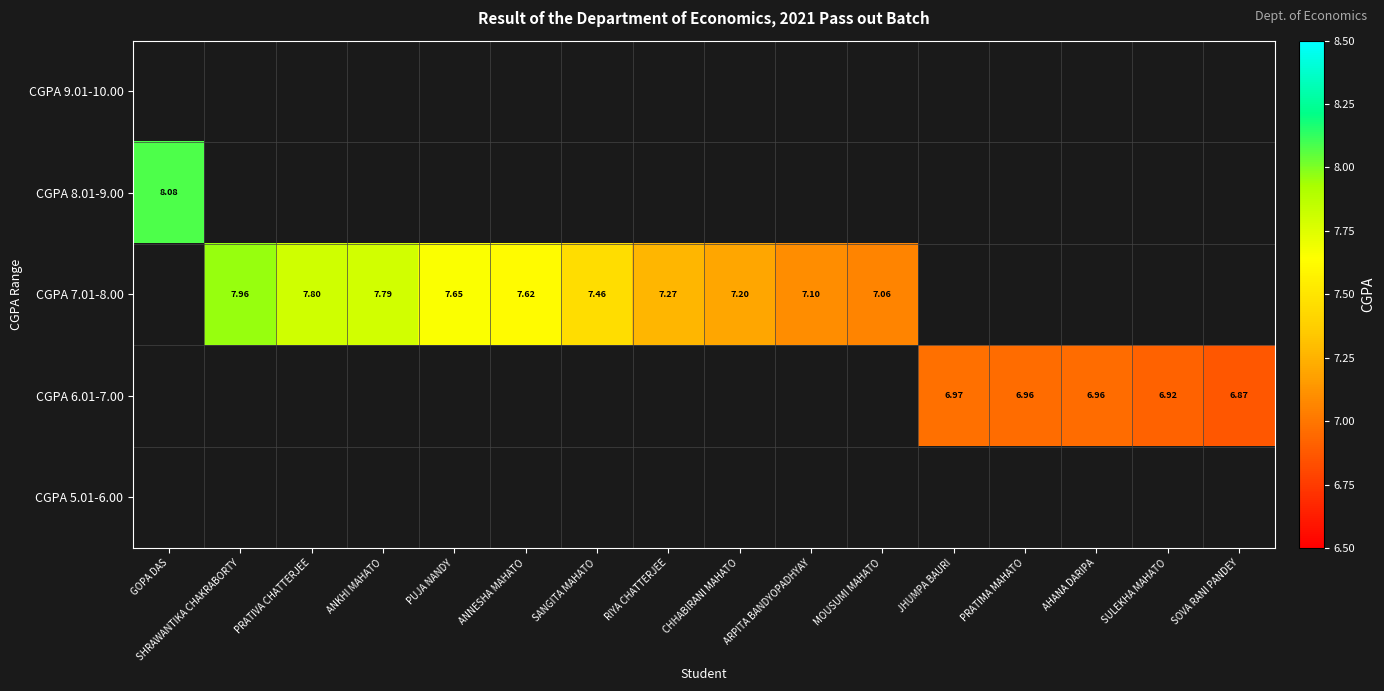

List the series in order of their overall mean, lowest first.

CGPA 9.01-10.00, CGPA 8.01-9.00, CGPA 7.01-8.00, CGPA 6.01-7.00, CGPA 5.01-6.00